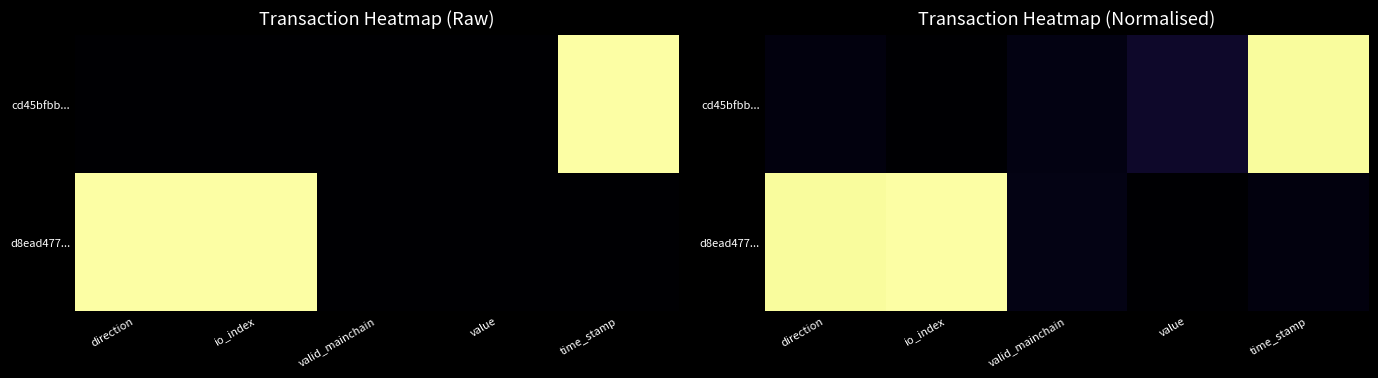

What is the sum of the d8ead477... values at value and direction?

1.0